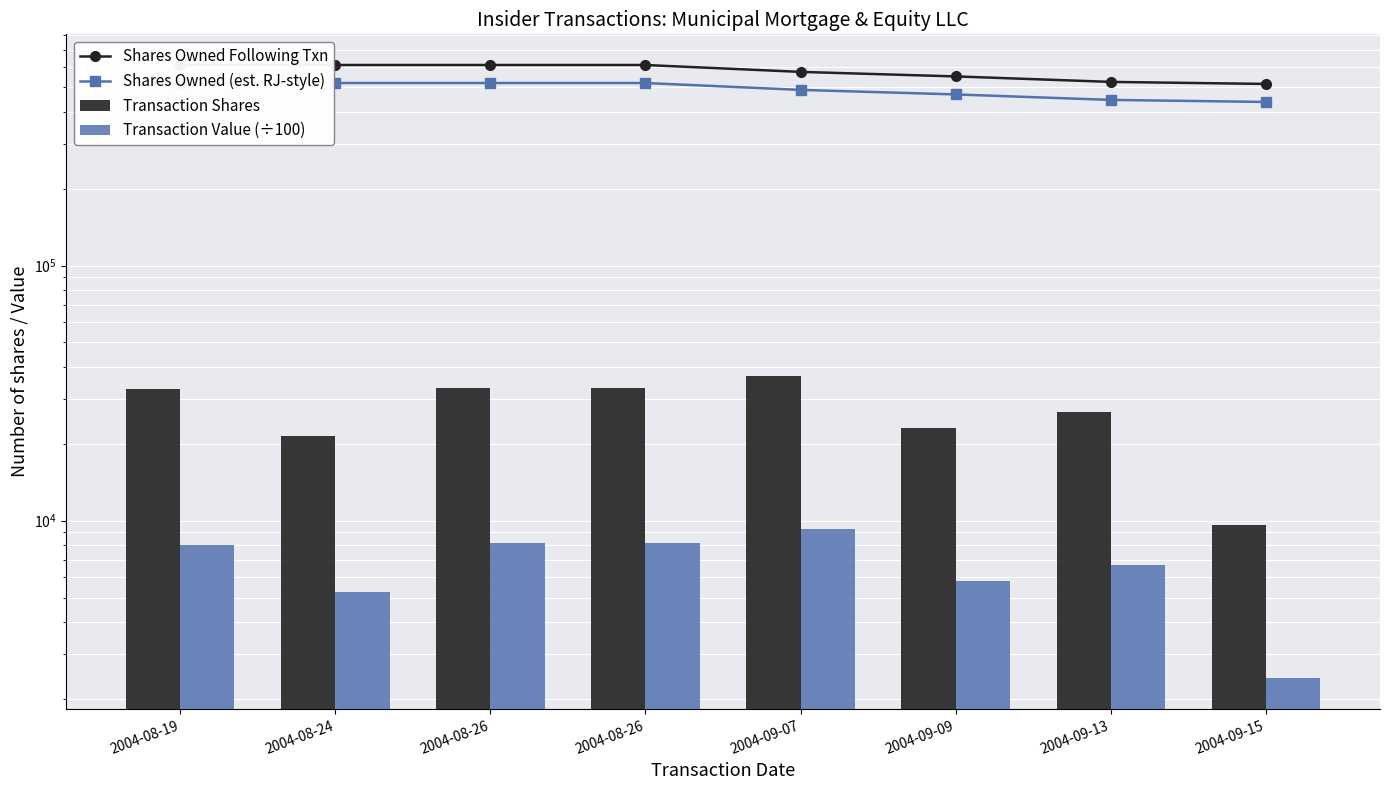

Reading left to right, list all the values displayed in this chart.

Shares Owned Following Txn: 2004-08-19=611150.0	2004-08-24=611150.0	2004-08-26=611150.0	2004-08-26=611150.0	2004-09-07=574350.0	2004-09-09=551350.0	2004-09-13=524750.0	2004-09-15=515150.0
Shares Owned (est. RJ-style): 2004-08-19=519477.5	2004-08-24=519477.5	2004-08-26=519477.5	2004-08-26=519477.5	2004-09-07=488197.5	2004-09-09=468647.5	2004-09-13=446037.5	2004-09-15=437877.5
Transaction Shares: 2004-08-19=32800.0	2004-08-24=21500.0	2004-08-26=33200.0	2004-08-26=33200.0	2004-09-07=36800.0	2004-09-09=23000.0	2004-09-13=26600.0	2004-09-15=9600.0
Transaction Value (÷100): 2004-08-19=8024.9	2004-08-24=5251.9	2004-08-26=8194.2	2004-08-26=8194.2	2004-09-07=9249.0	2004-09-09=5789.9	2004-09-13=6681.9	2004-09-15=2408.7